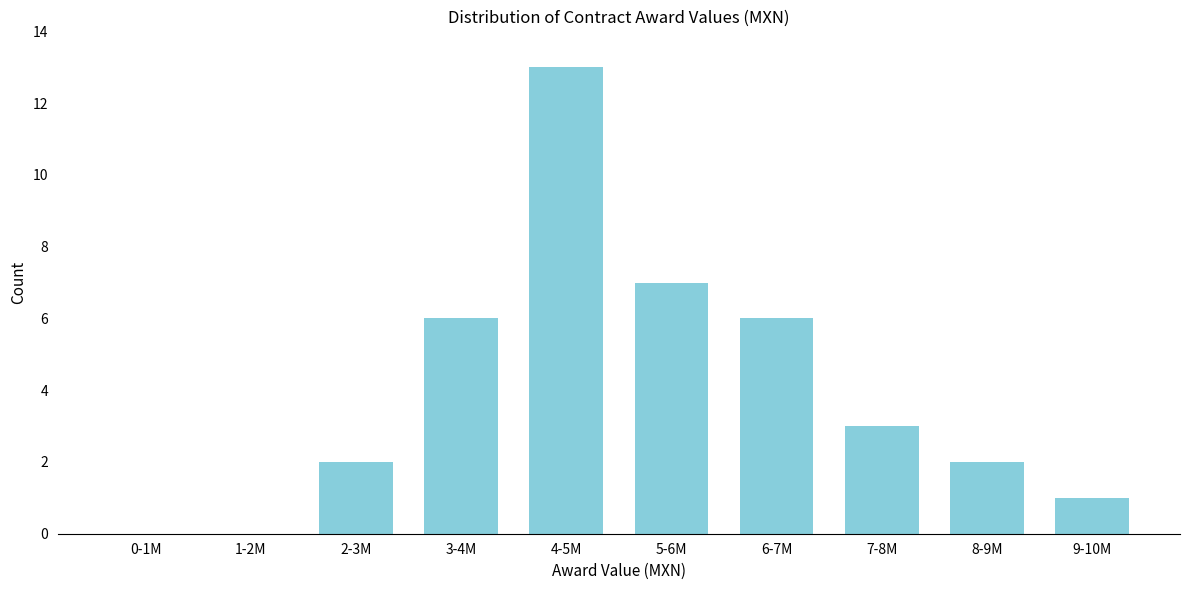

Reading left to right, transcribe all the data shown in this chart.

0-1M=0	1-2M=0	2-3M=2	3-4M=6	4-5M=13	5-6M=7	6-7M=6	7-8M=3	8-9M=2	9-10M=1